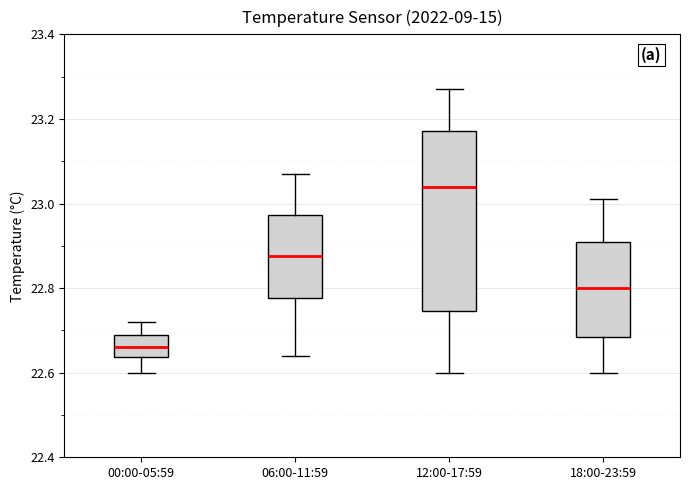

Reading left to right, read every box against the y-axis: the position of its median line, the range the box covers, and the ends of its whiskers. The values are not printed on the chart, so give them approximately, as read against the axis.

00:00-05:59: median 22.66, box 22.64 to 22.70, whiskers 22.60 to 22.72
06:00-11:59: median 22.88, box 22.78 to 22.98, whiskers 22.64 to 23.08
12:00-17:59: median 23.04, box 22.74 to 23.18, whiskers 22.60 to 23.28
18:00-23:59: median 22.80, box 22.68 to 22.92, whiskers 22.60 to 23.02